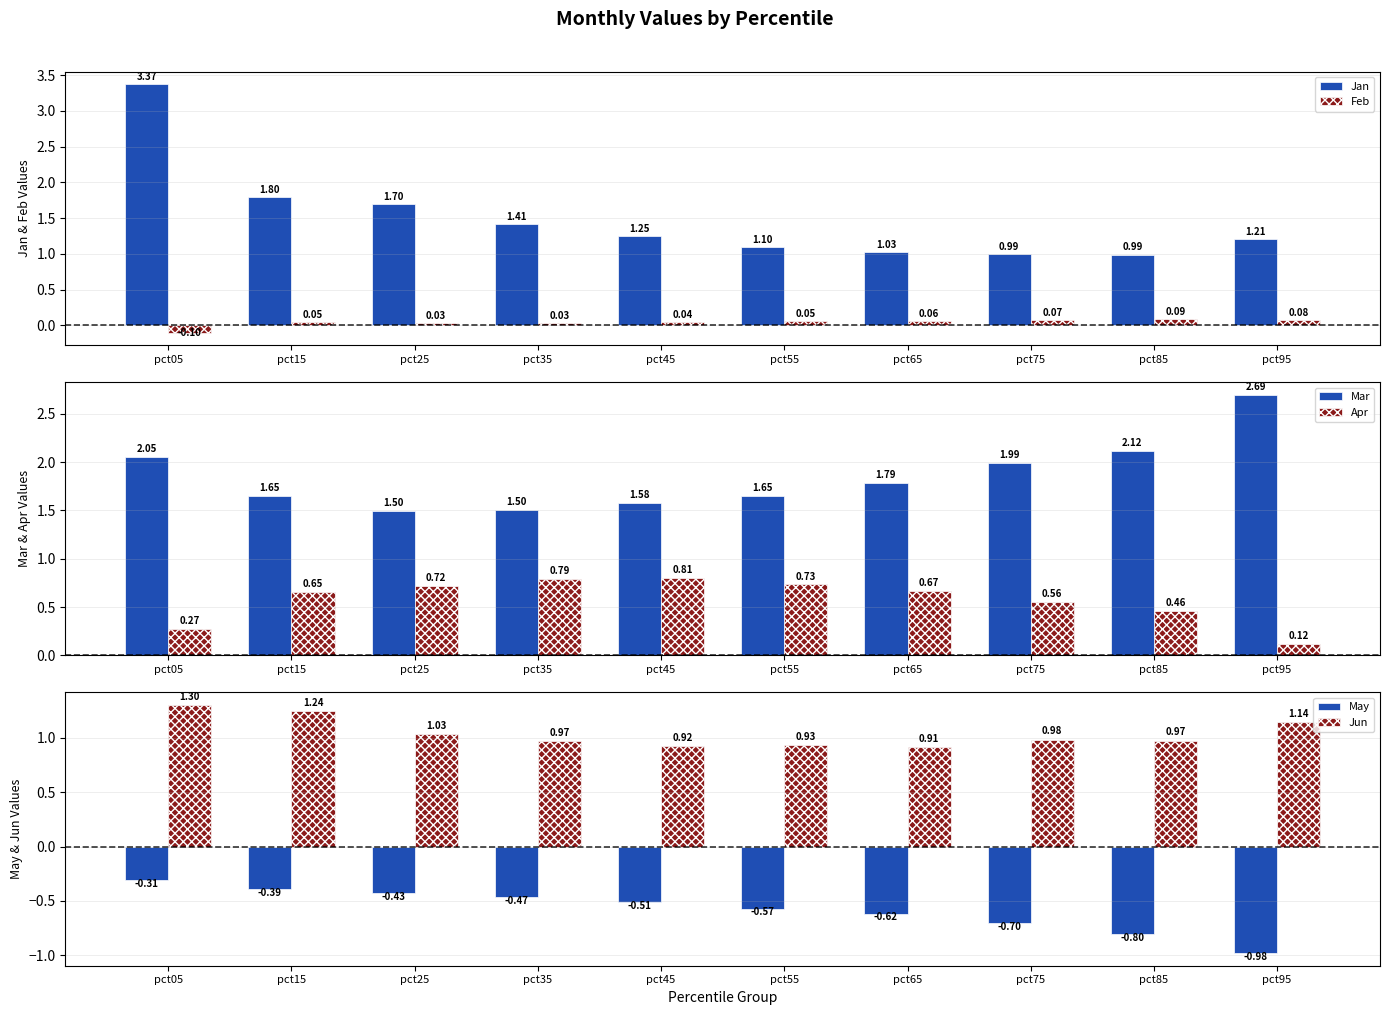

What is the sum of the Mar values at pct95 and pct65?

4.5